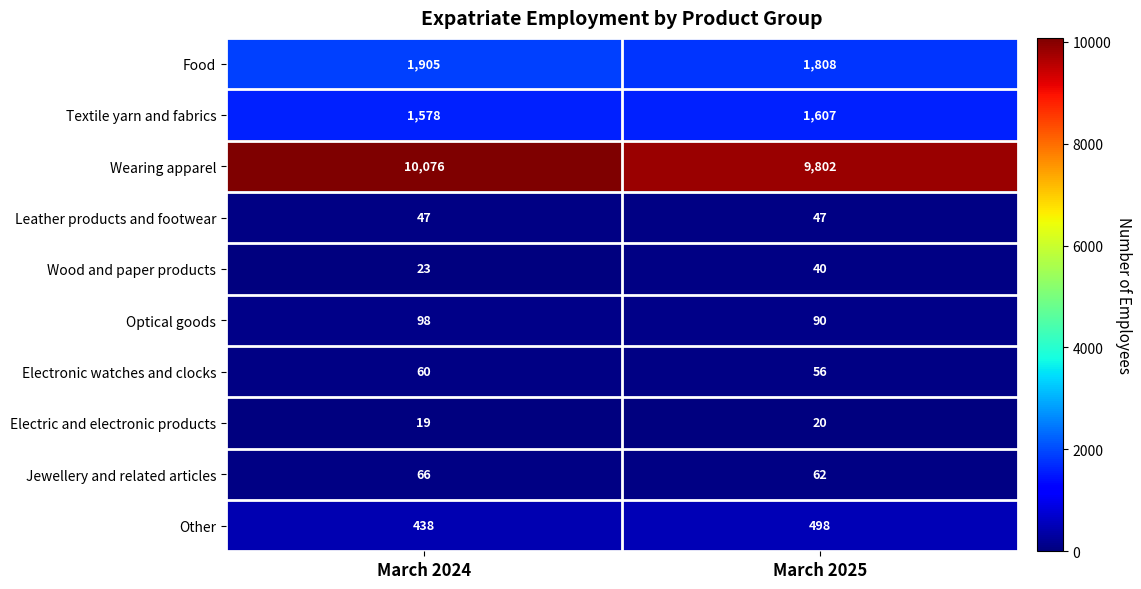

What is the sum of all Optical goods values?

188